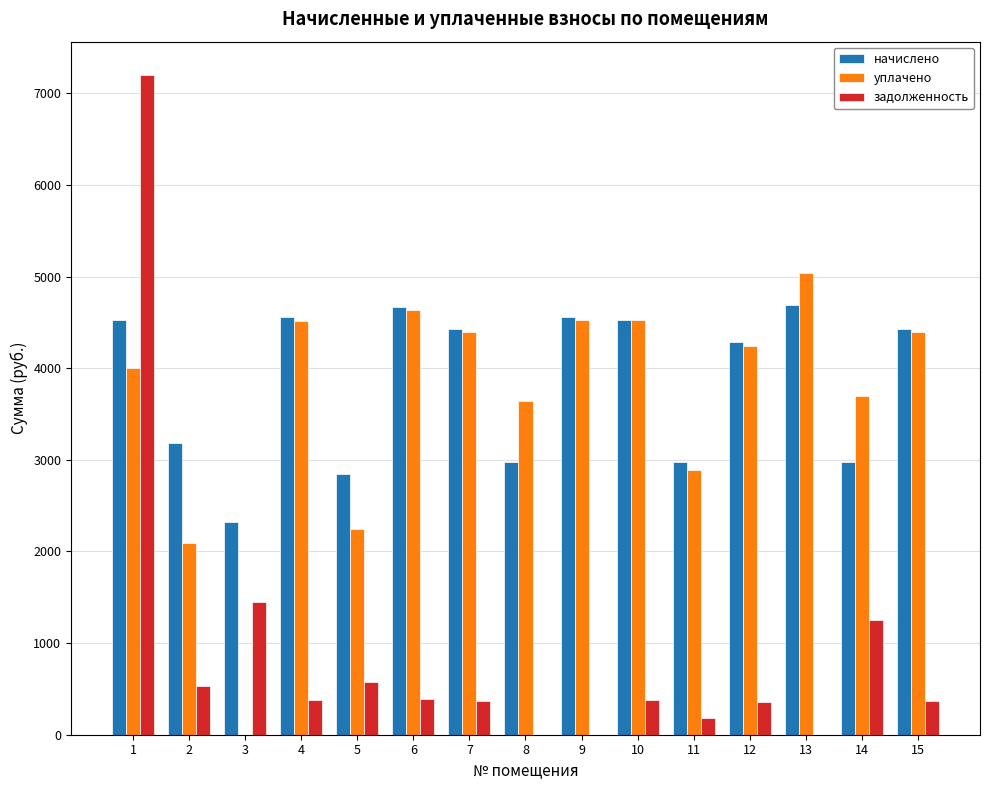

Which series has the largest total across all categories?

начислено